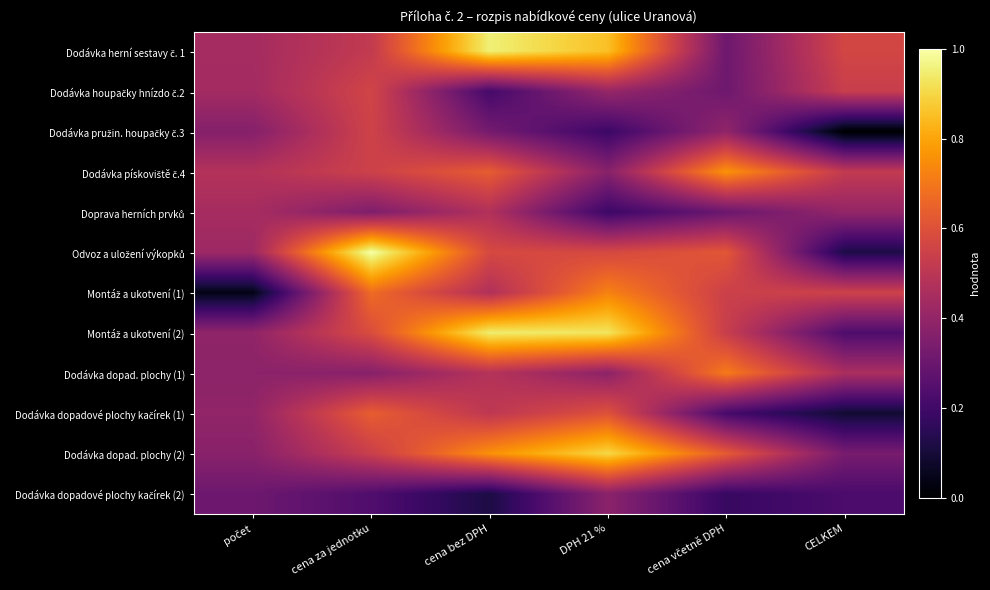

Between cena za jednotku and DPH 21 %, which series saw the biggest shift?

Odvoz a uložení výkopků